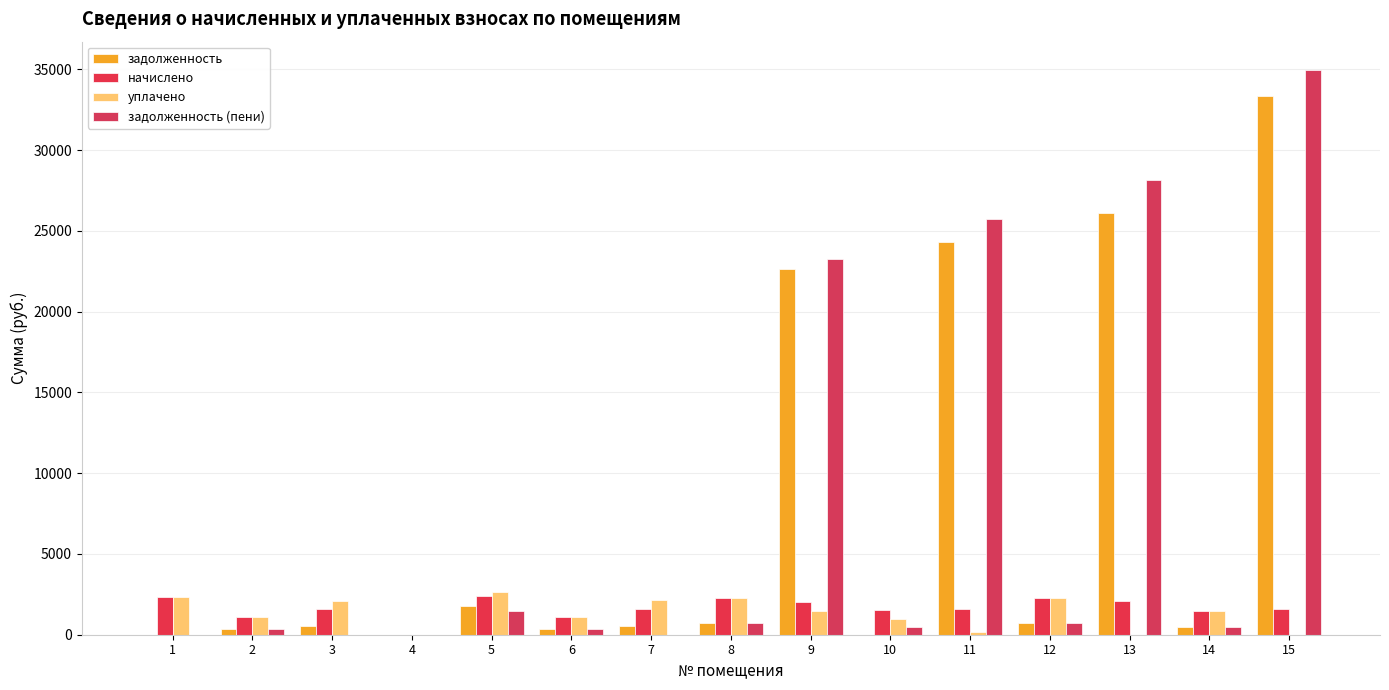

Which series has the largest total across all categories?

задолженность (пени)